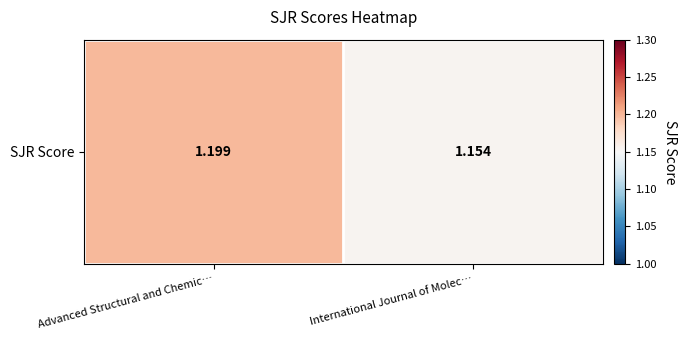

Reading left to right, extract all data points from this chart.

1.2	1.2